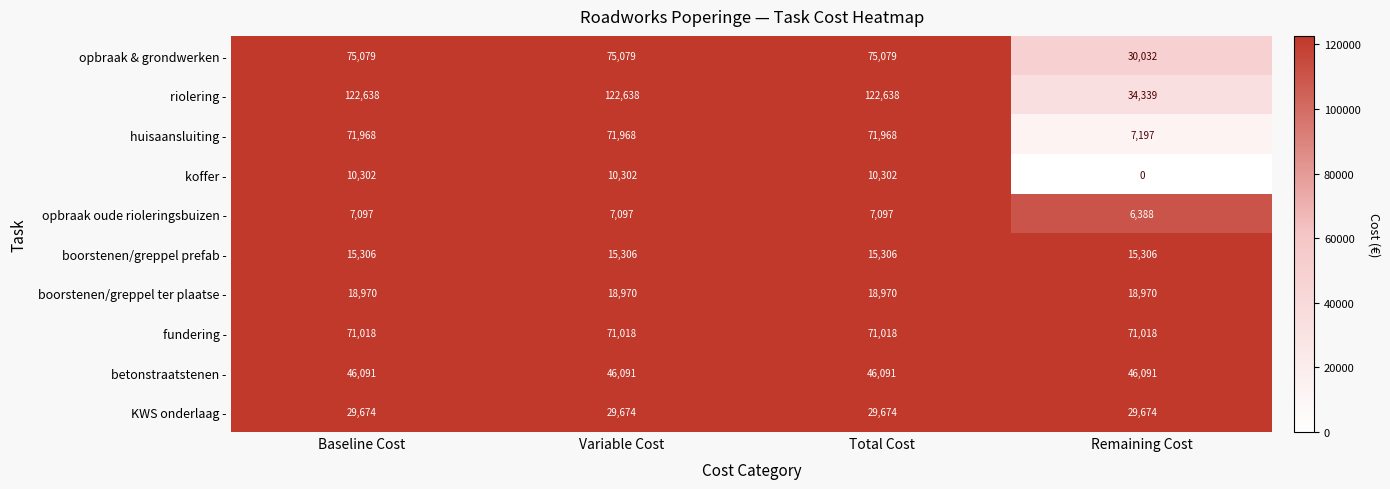

What value does the KWS onderlaag - series have at Baseline Cost?

29674